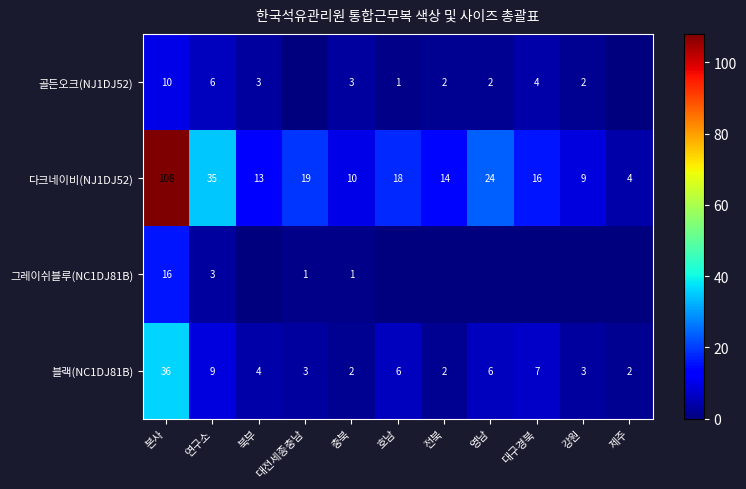

Where does the 블랙(NC1DJ81B) series first go above 4?

본사